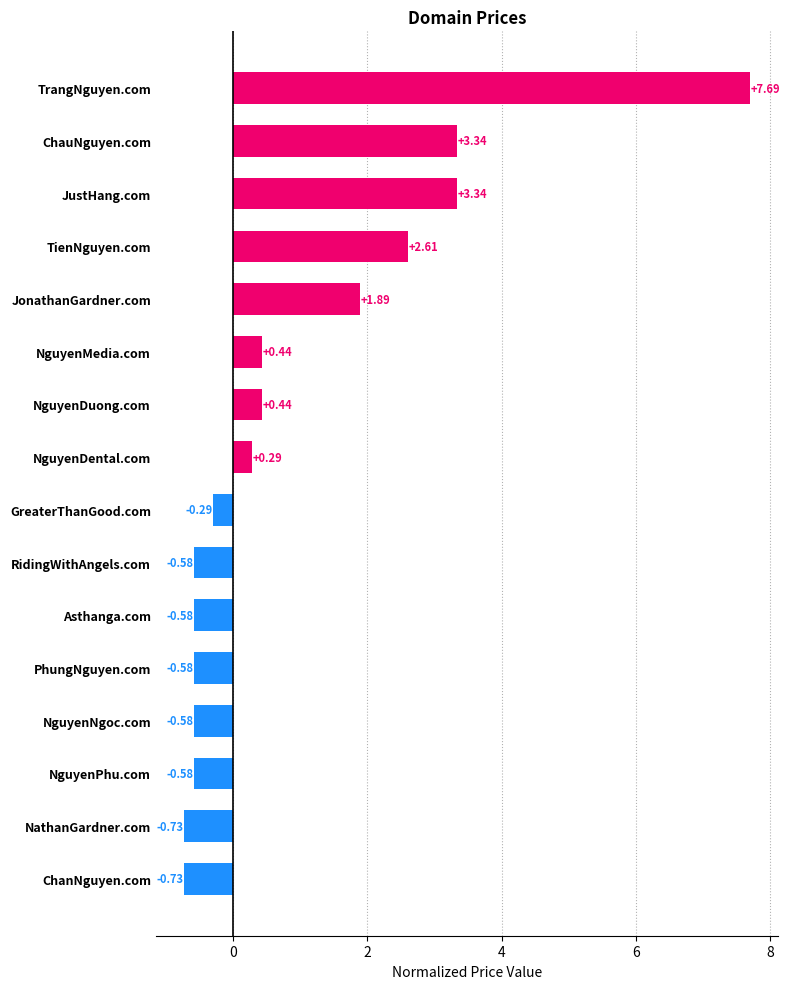

What is the difference between the maximum and minimum values?

8.4